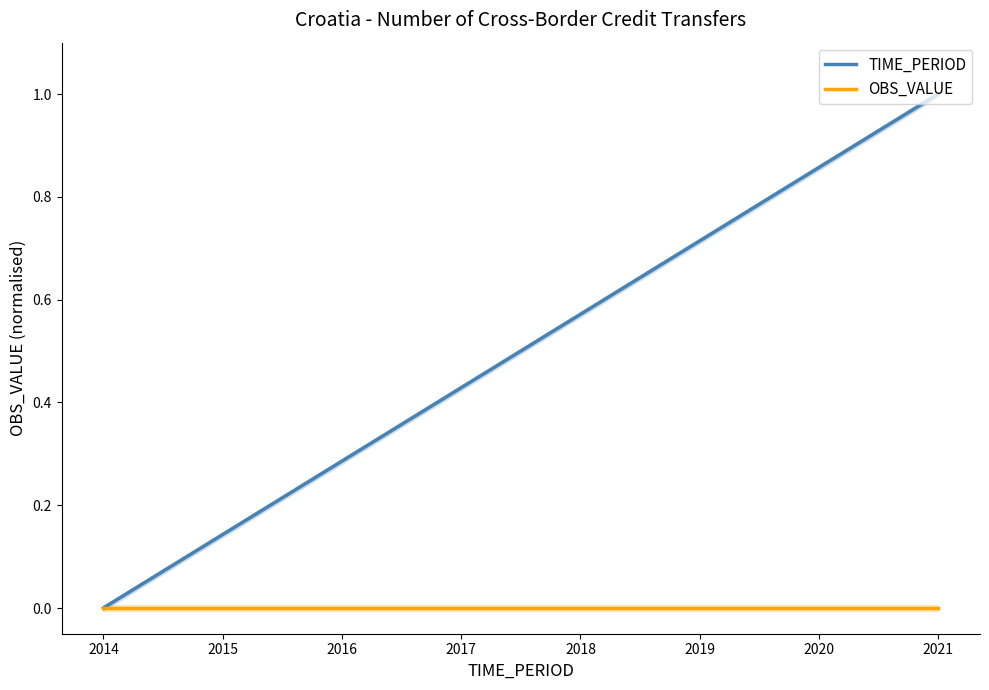

How many lines are shown in the chart?

2